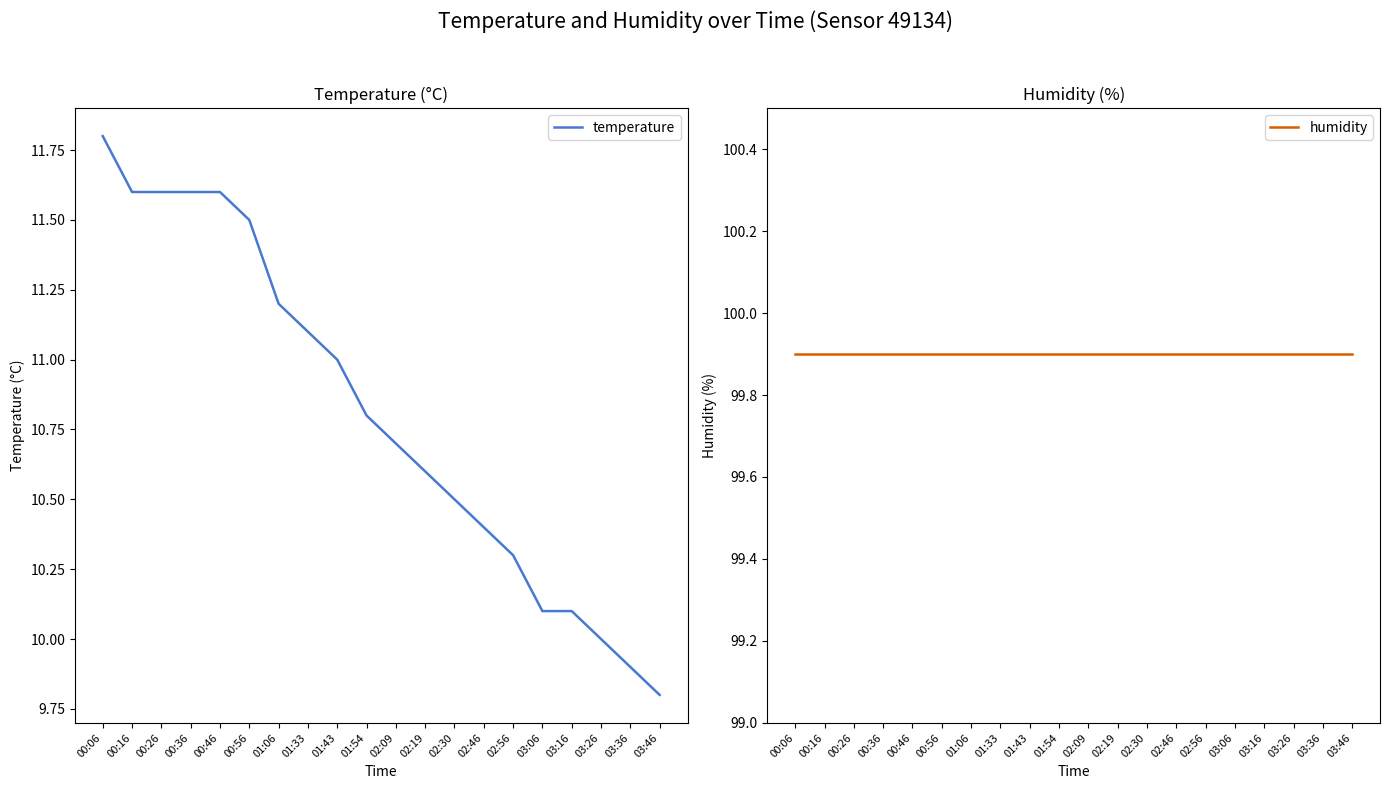

True or false: humidity and temperature intersect in this chart.

False